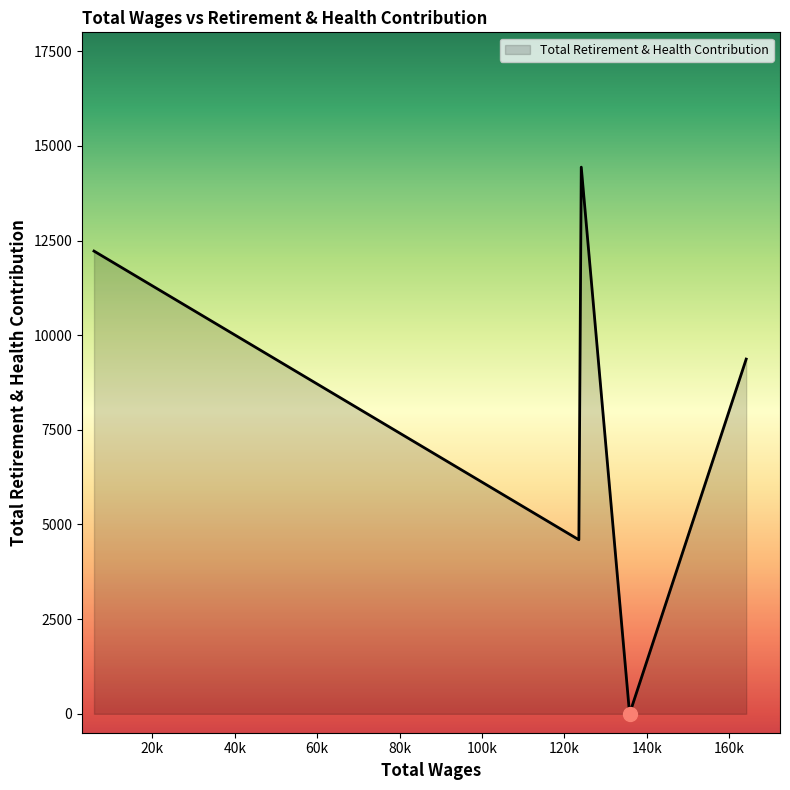

True or false: there are more than 2 points higher than both neighbors.

False